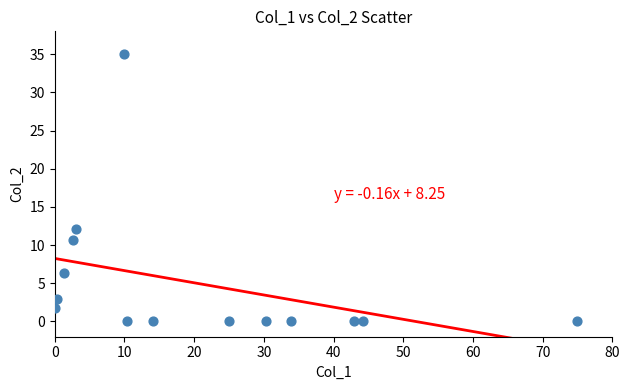

What is the range of X values (max minus min)?

75.0